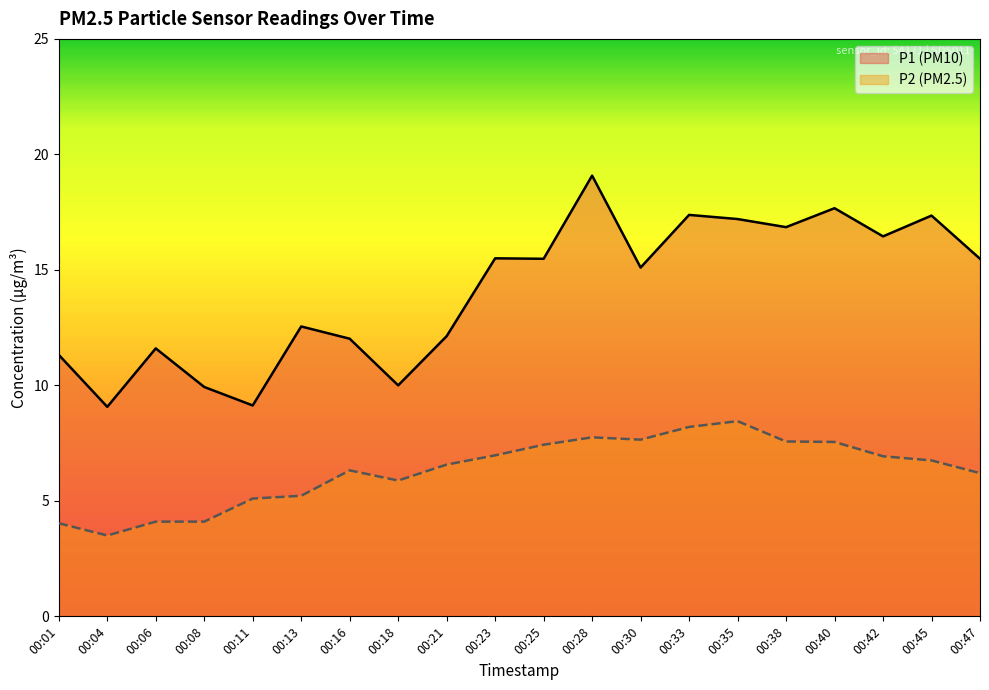

True or false: P1 line and P2 line cross at least once.

False